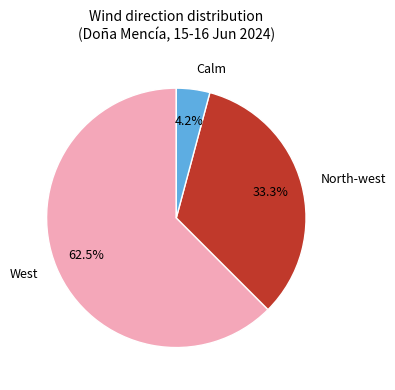

Which category has the smallest portion of the pie?

Calm